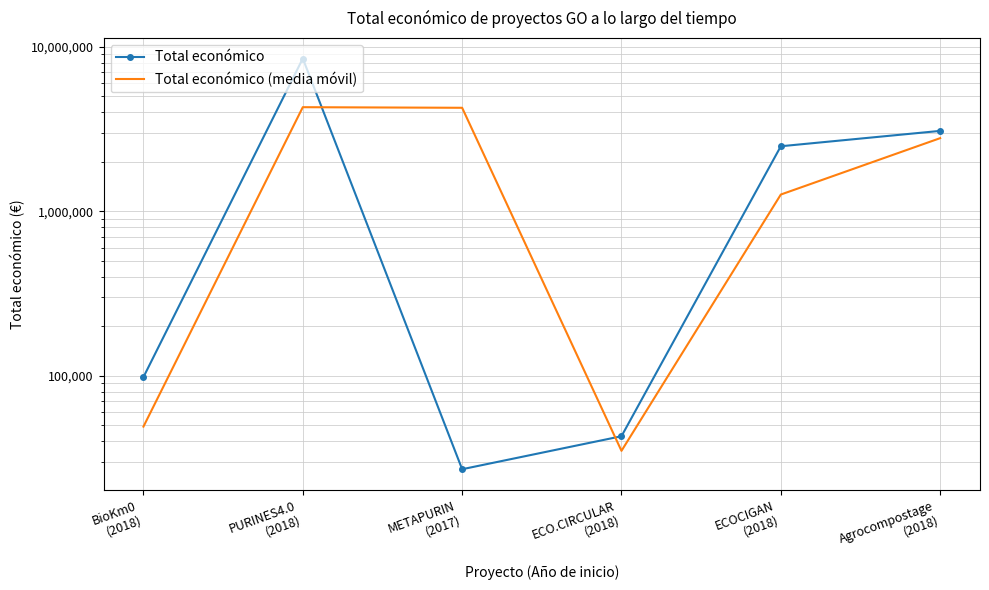

The value of Total económico at BioKm0
(2018) is 98068.0. True or false?

True